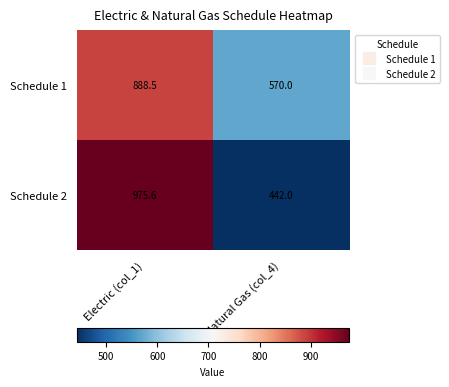

At which label does Schedule 1 reach its peak?

Electric (col_1)